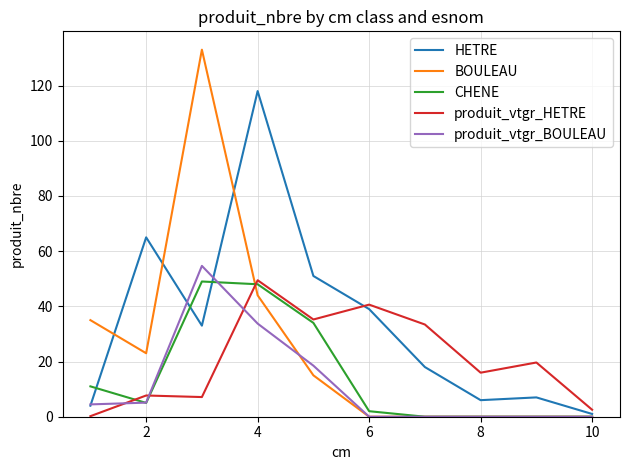

What are all the series names shown in the legend?

HETRE, BOULEAU, CHENE, produit_vtgr_HETRE, produit_vtgr_BOULEAU